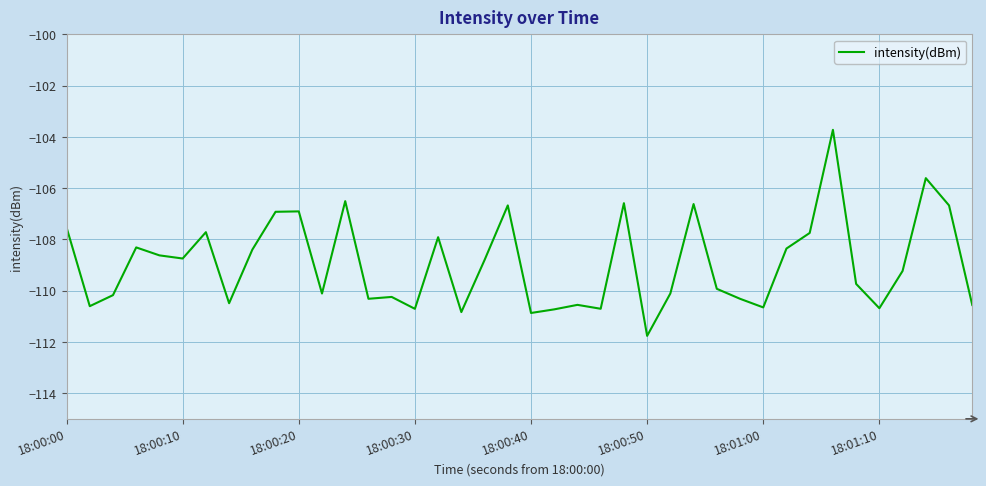

What is the minimum value shown in the chart?

-111.8